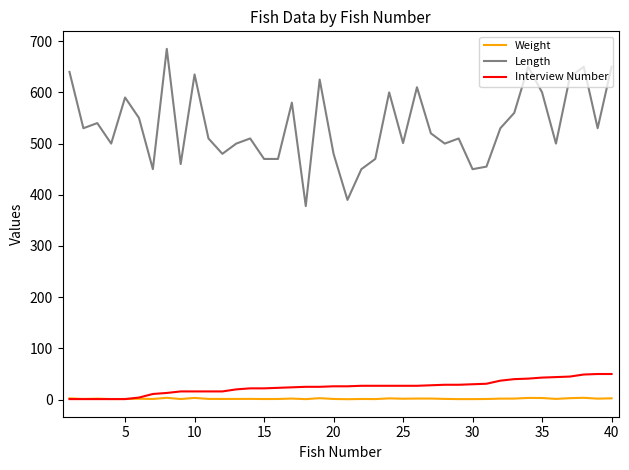

Which series has the largest total across all categories?

Length